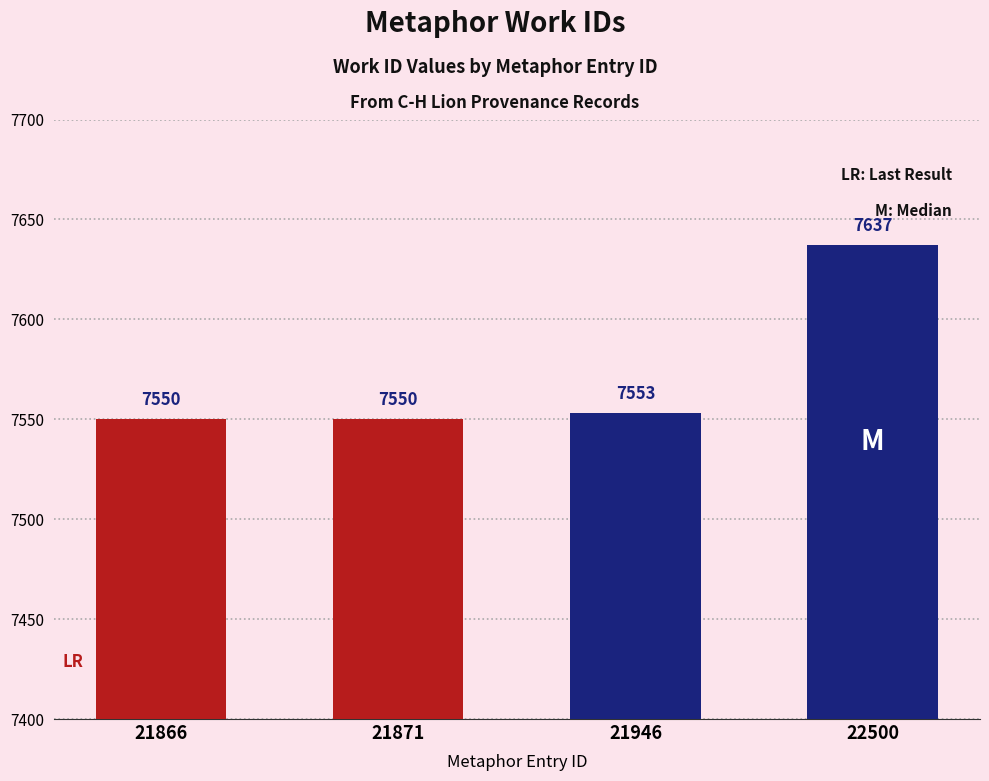

What value does the data have at 22500, to the nearest 10?

7640